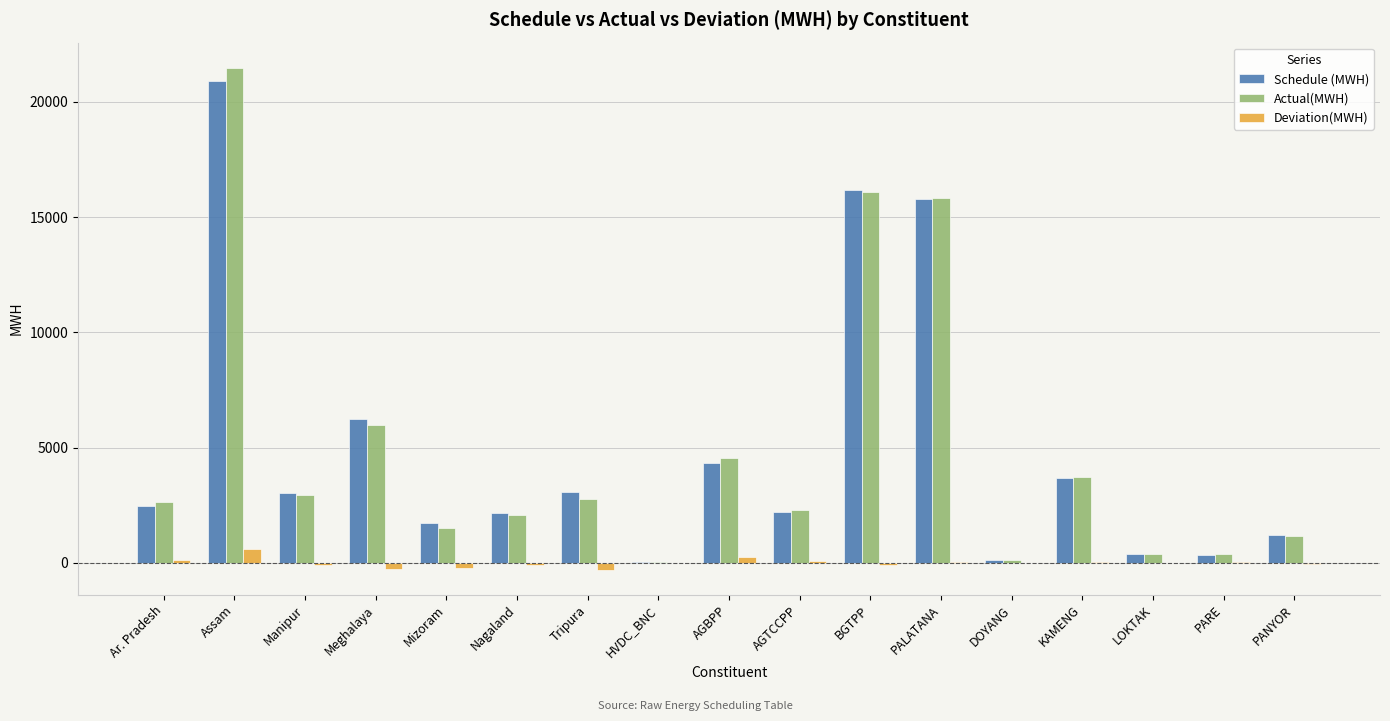

How many data points does each series have?

17